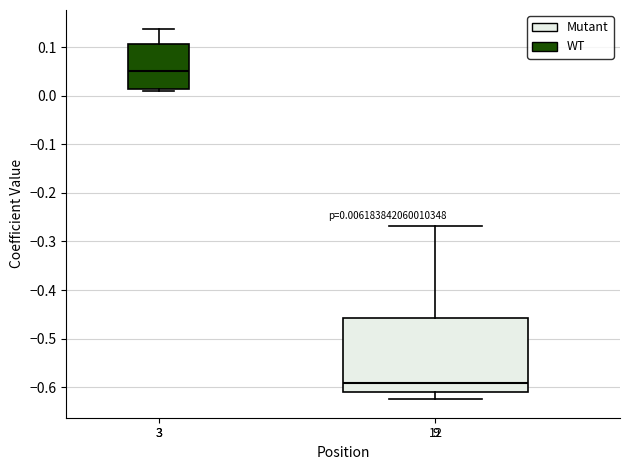

Comparing the boxes themselves (not the whiskers), which one is the tallest?

12